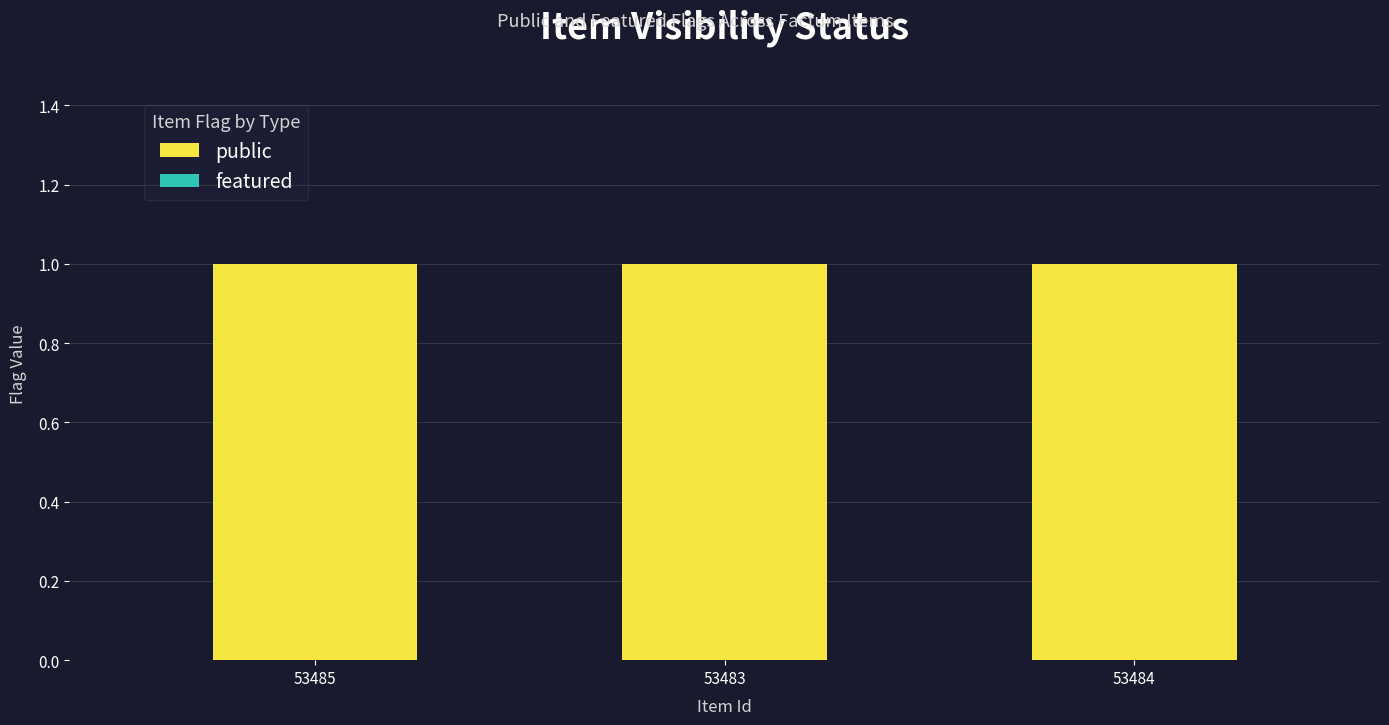

At how many categories does at least one series exceed 0?

3